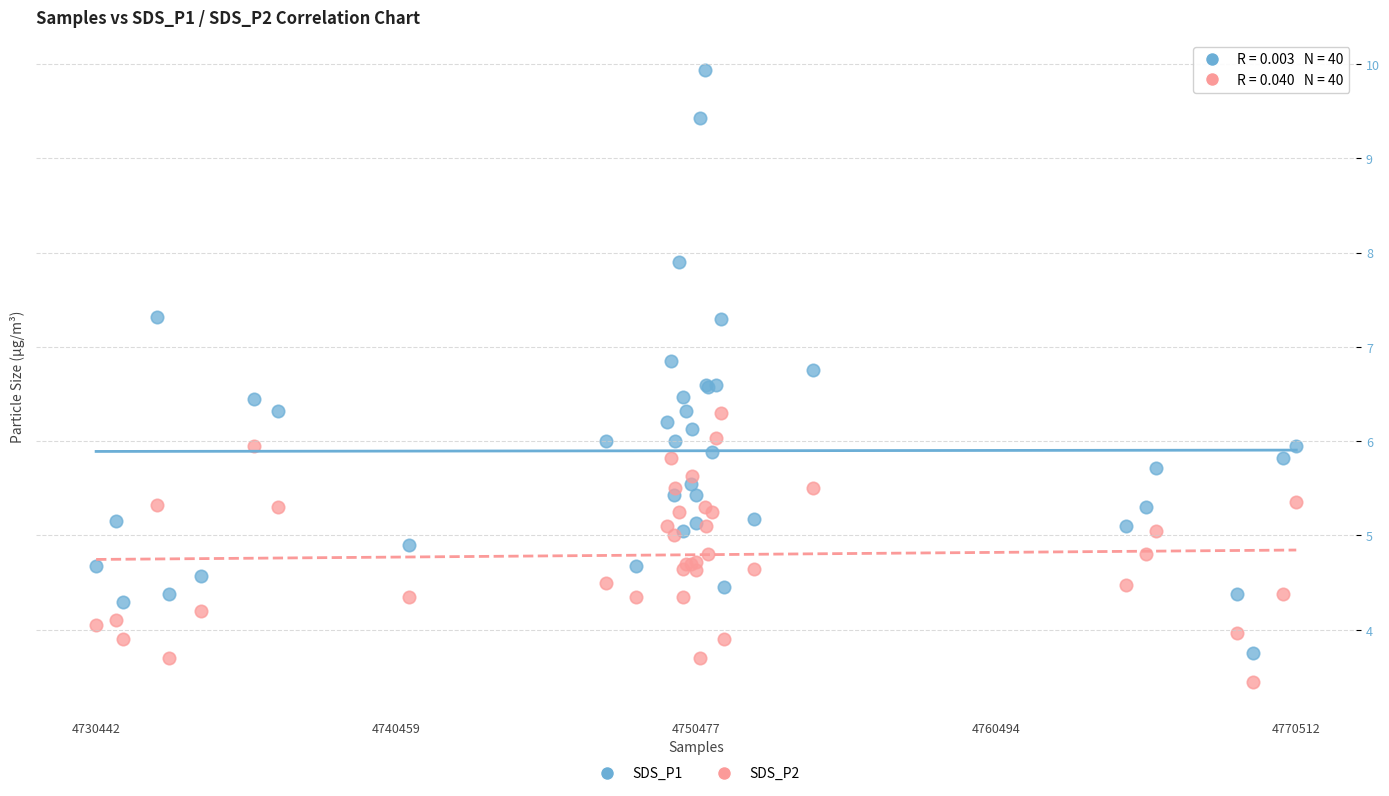

What is the X range (max minus min) for the scatter plot?

1.0